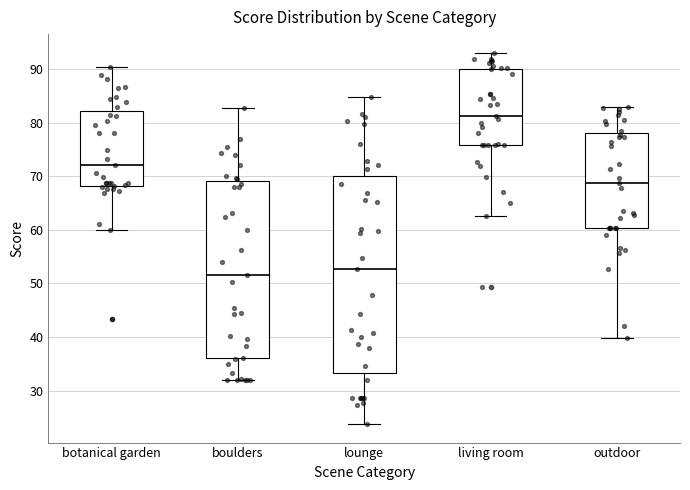

Comparing the boxes themselves (not the whiskers), which one is the tallest?

lounge